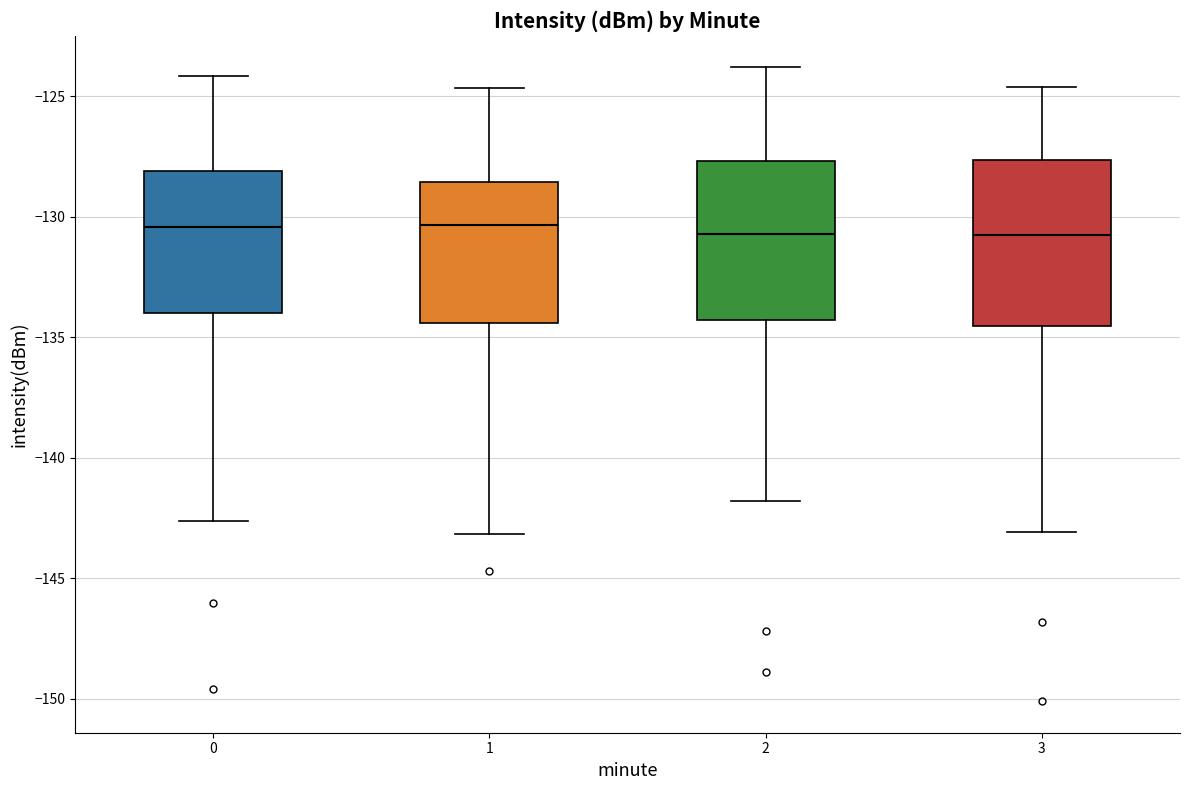

Reading left to right, read every box against the y-axis: the position of its median line, the range the box covers, and the ends of its whiskers. The values are not printed on the chart, so give them approximately, as read against the axis.

0: median -130.5, box -134.0 to -128.0, whiskers -142.5 to -124.0
1: median -130.5, box -134.5 to -128.5, whiskers -143.0 to -124.5
2: median -130.5, box -134.5 to -127.5, whiskers -142.0 to -124.0
3: median -130.5, box -134.5 to -127.5, whiskers -143.0 to -124.5